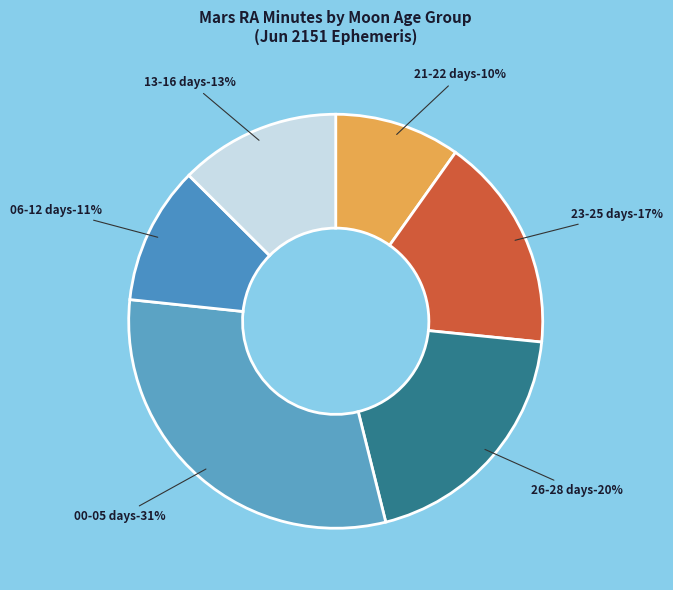

To the nearest percent, what is the average slice percentage?

17%